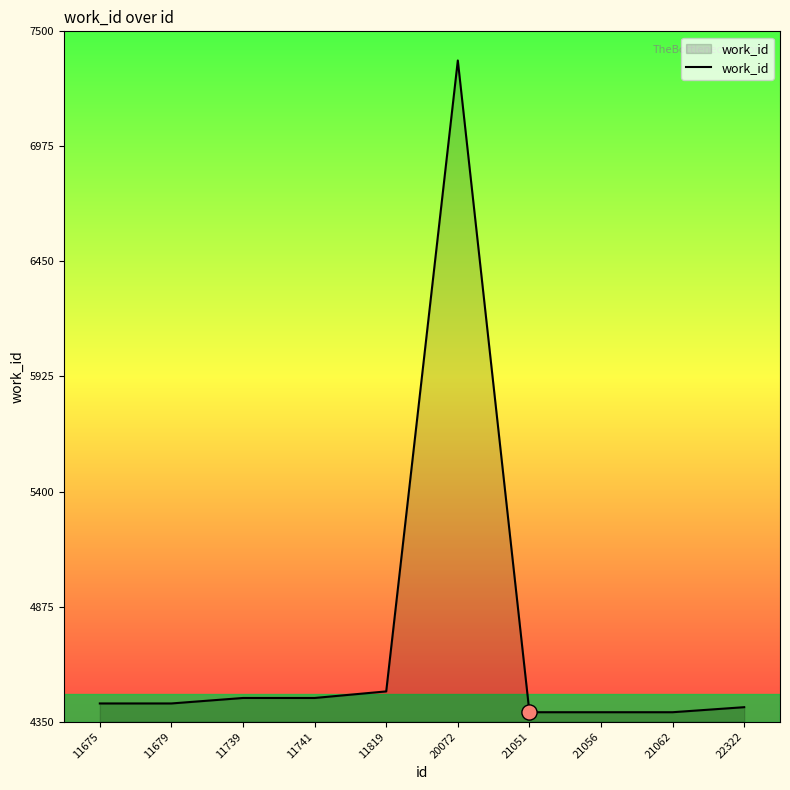

What is the change in value from 11679 to 21056?

-40